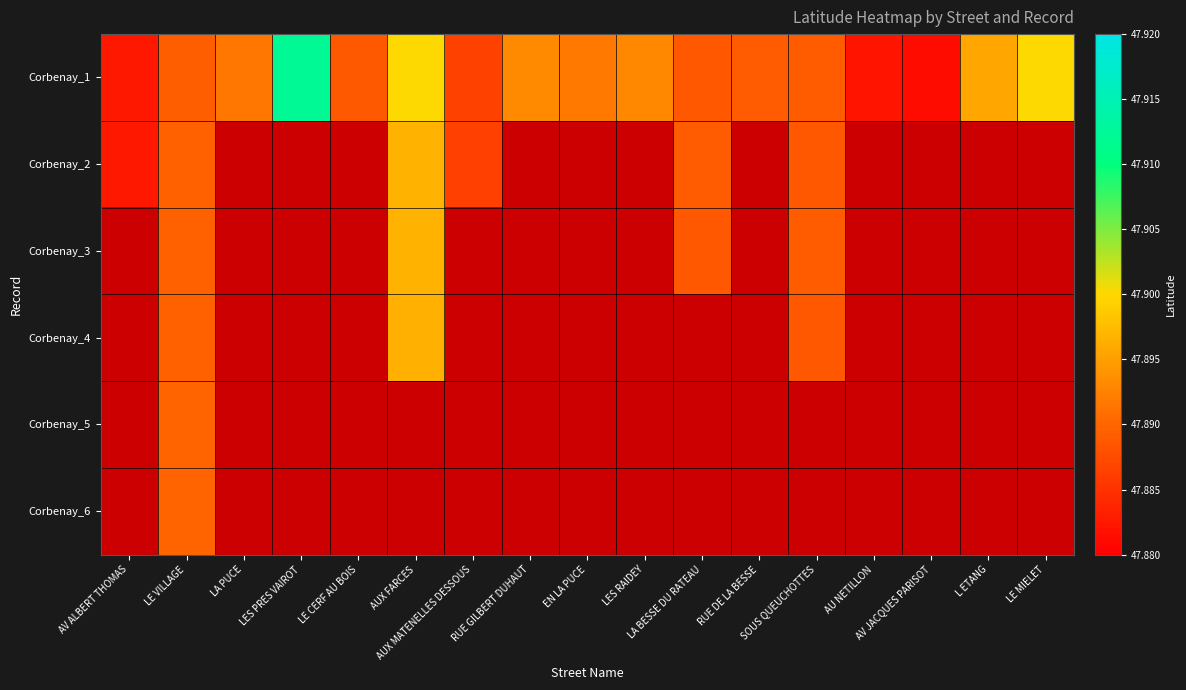

Is the value of Corbenay_6 at AV JACQUES PARISOT greater than the value of Corbenay_5 at LA BESSE DU RATEAU?

No